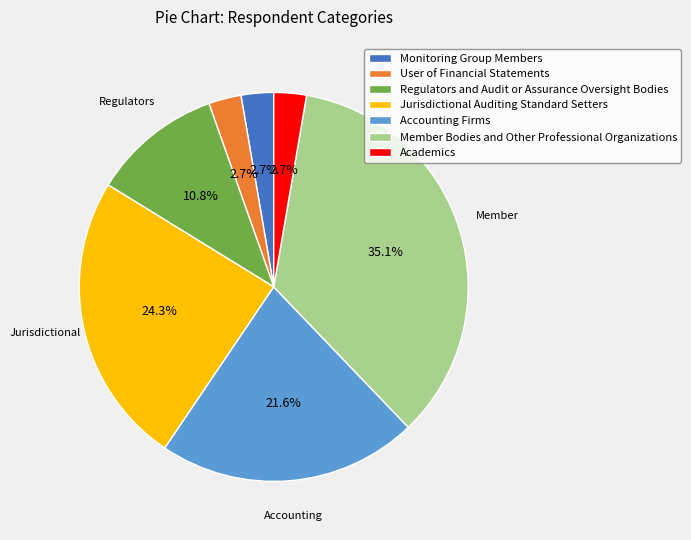

Does User of Financial Statements represent more than half of the total?

No